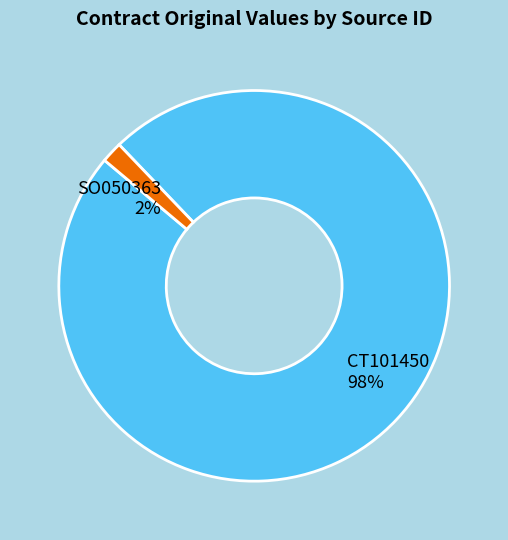

To the nearest percent, what is the combined percentage of CT101450 and SO050363?

100%